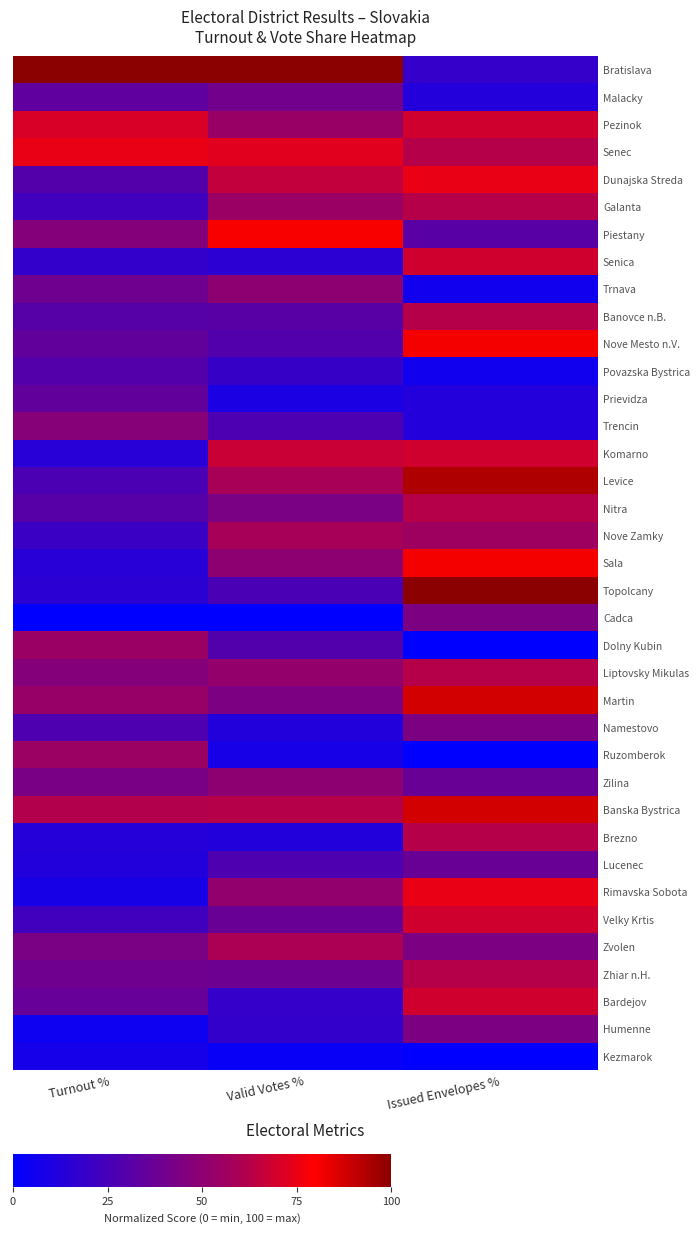

At which category does the chart reach its peak across all series?

Turnout %